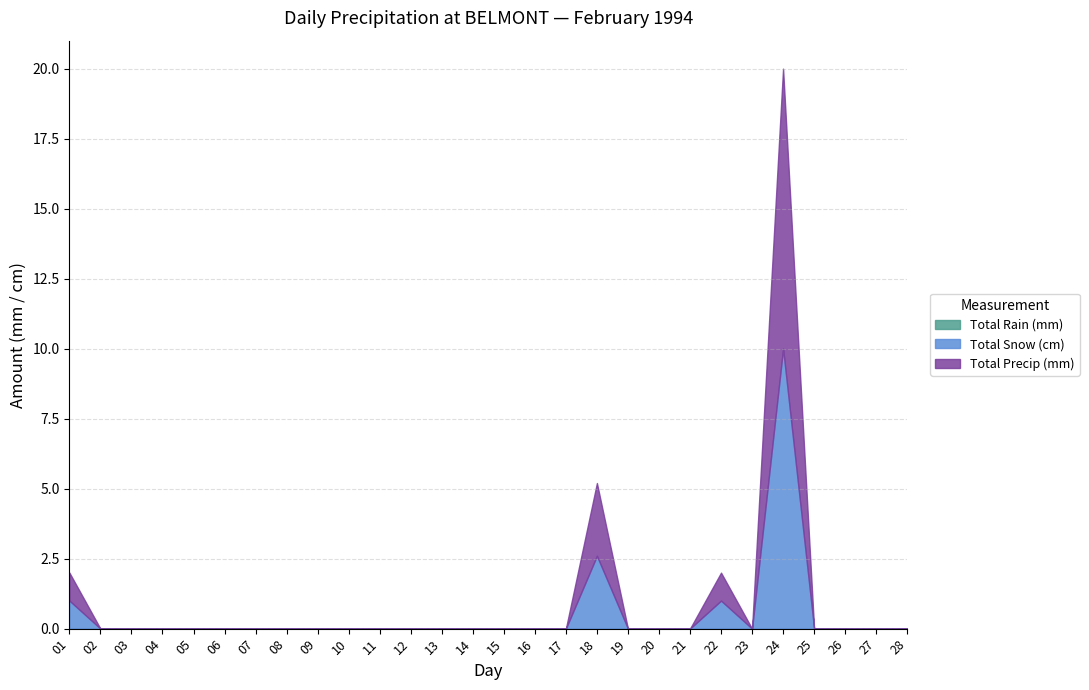

Is it true that Total Snow (cm) equals 1.0 at 22?

True